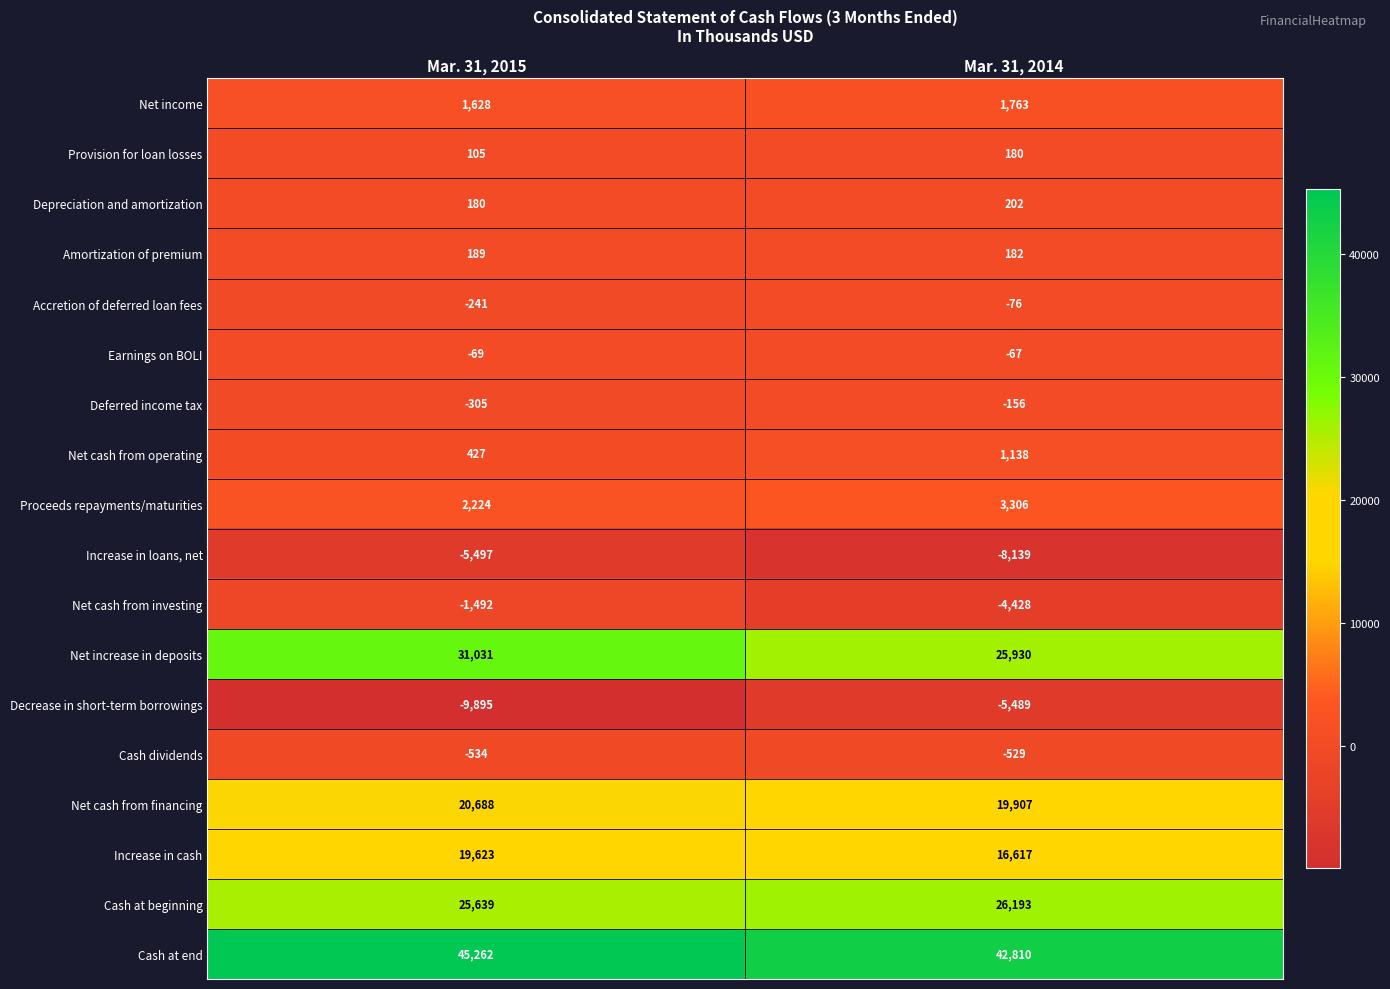

How many data points in Increase in loans, net are less than -5497?

1